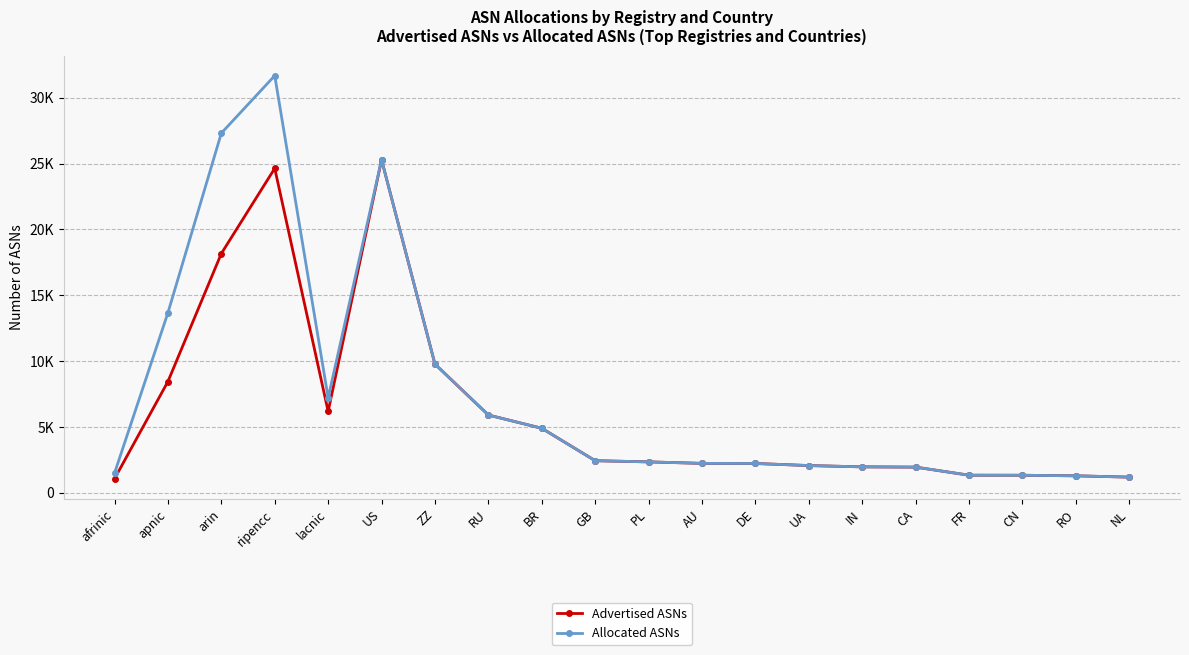

Rank the series by their average value, from highest to lowest.

Allocated ASNs, Advertised ASNs